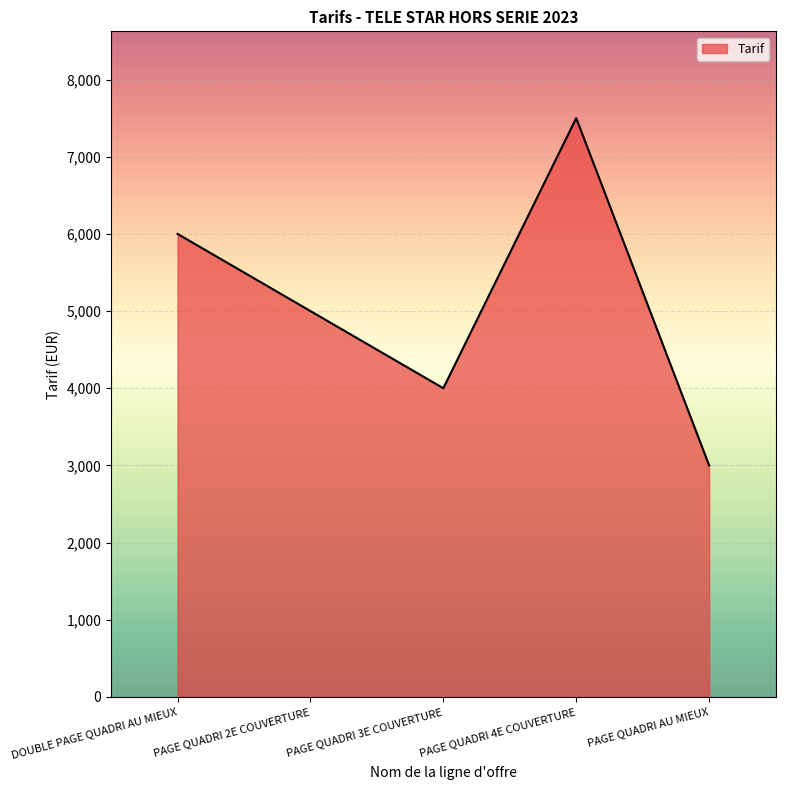

What position from the right is DOUBLE PAGE QUADRI AU MIEUX?

5